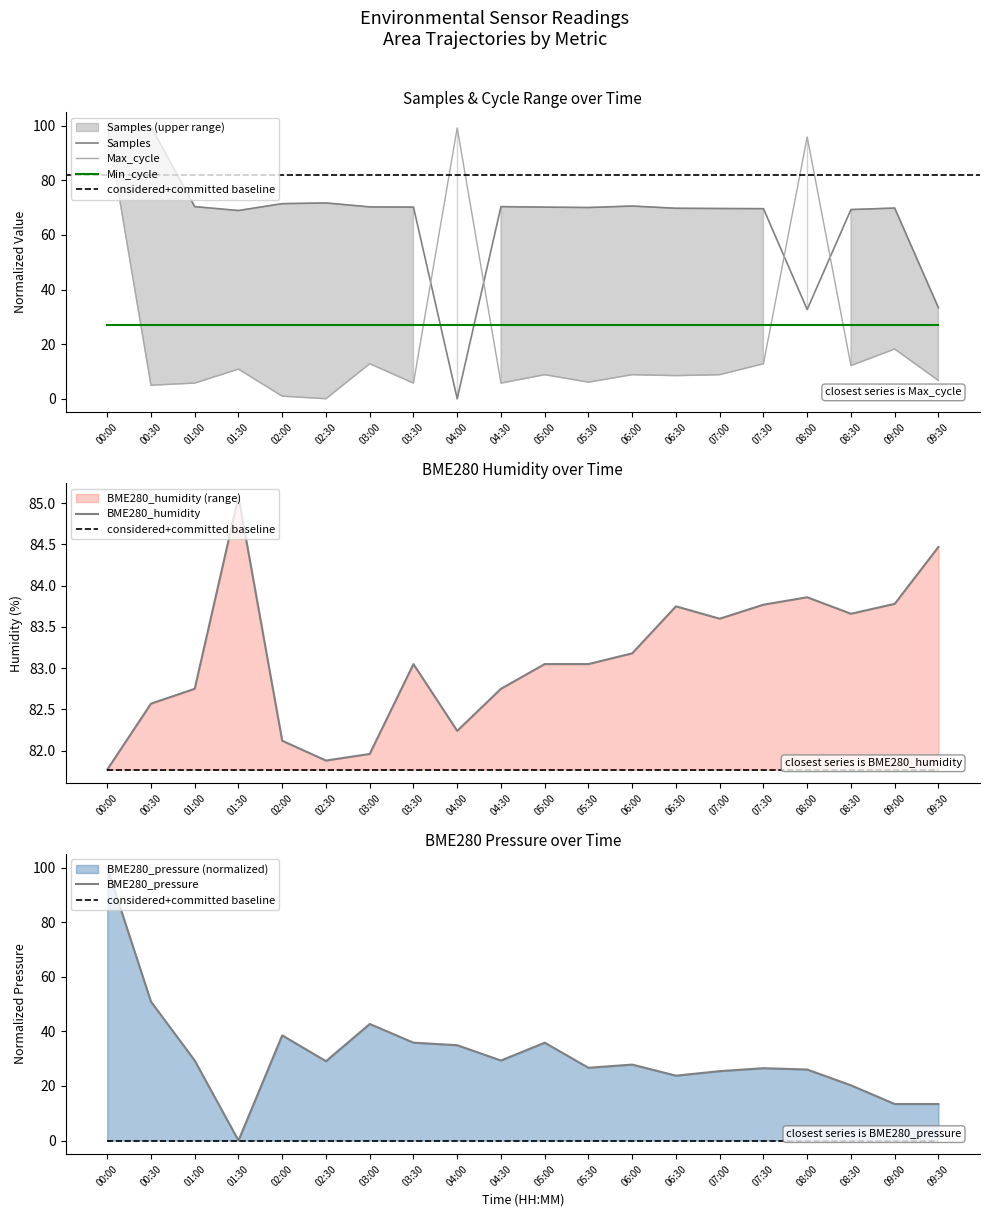

Which series ends up on top after the final intersection of BME280_pressure and Samples?

Samples